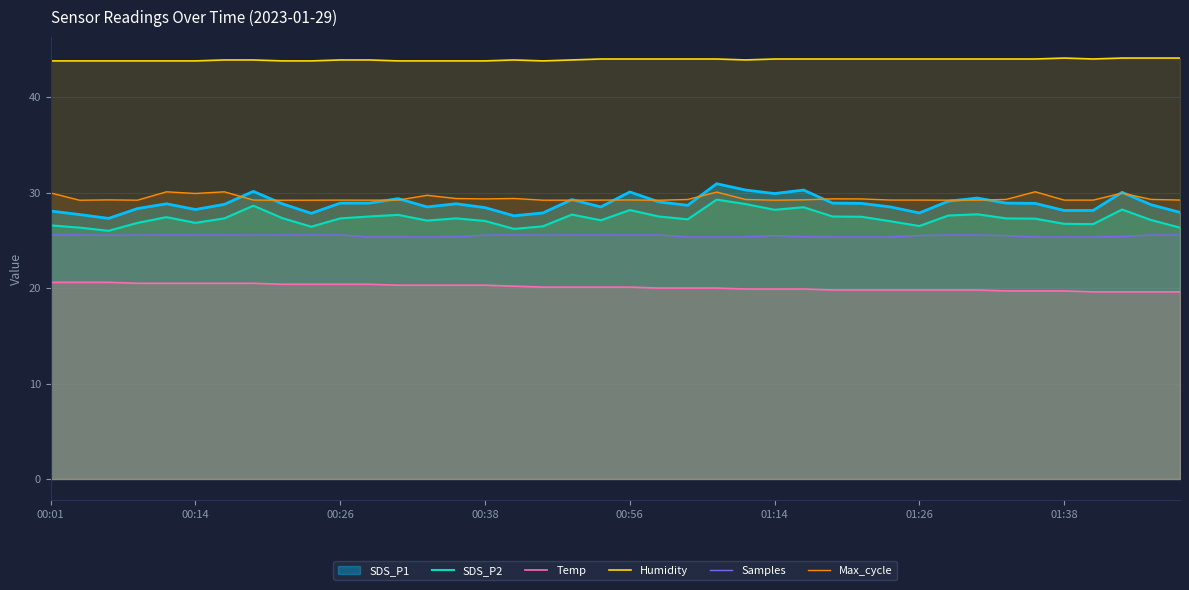

What is the lowest value of the Temp series?

19.6